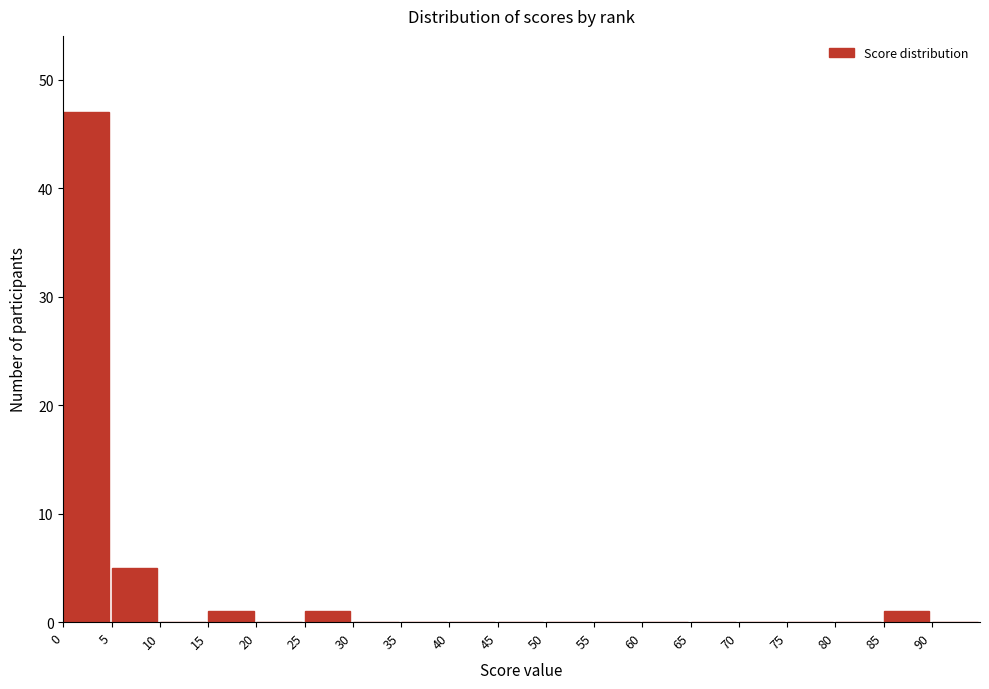

Over which range of the x-axis is the bar tallest?

0 to 5